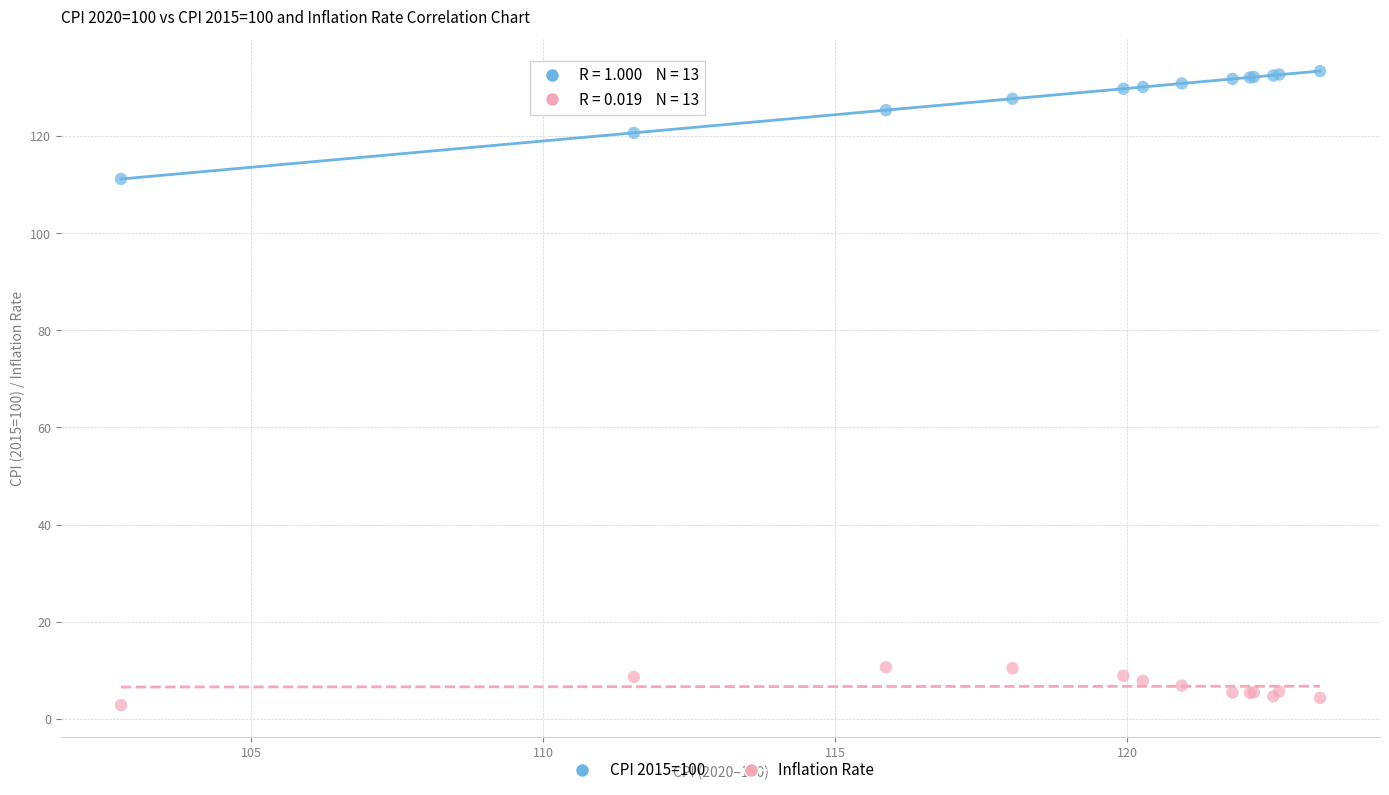

Across all series, what Y value is closest to 68?

111.2